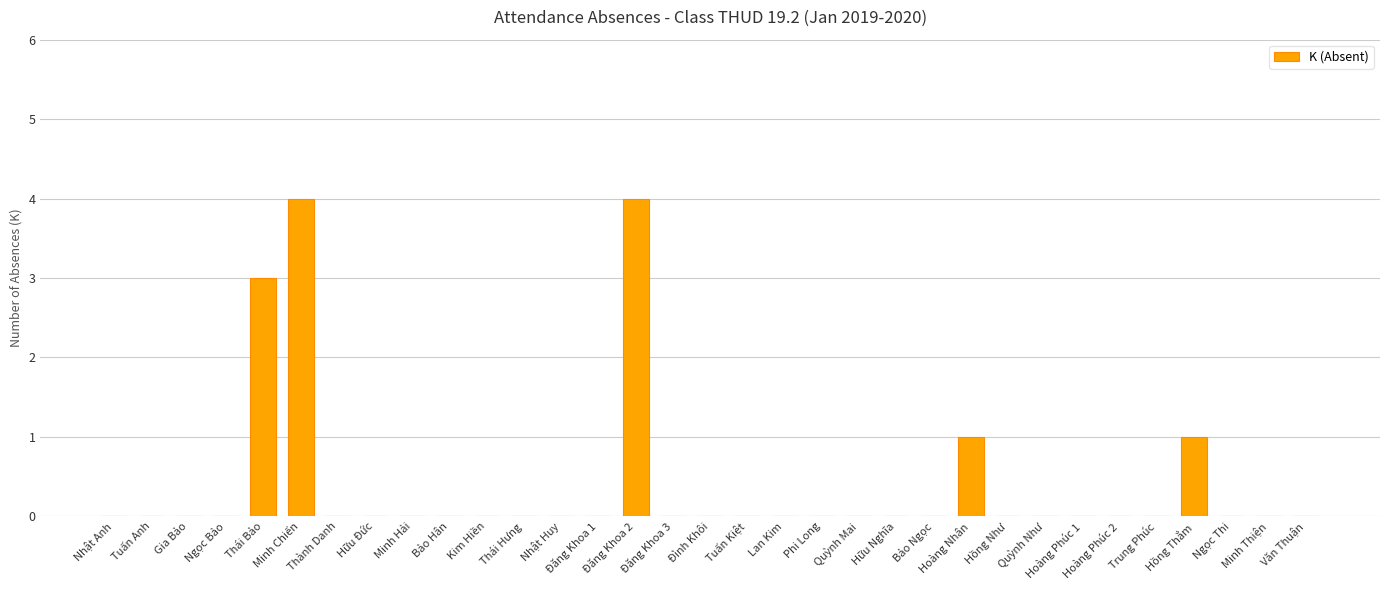

The chart shows a value of 0 at Hoàng Nhân. True or false?

False